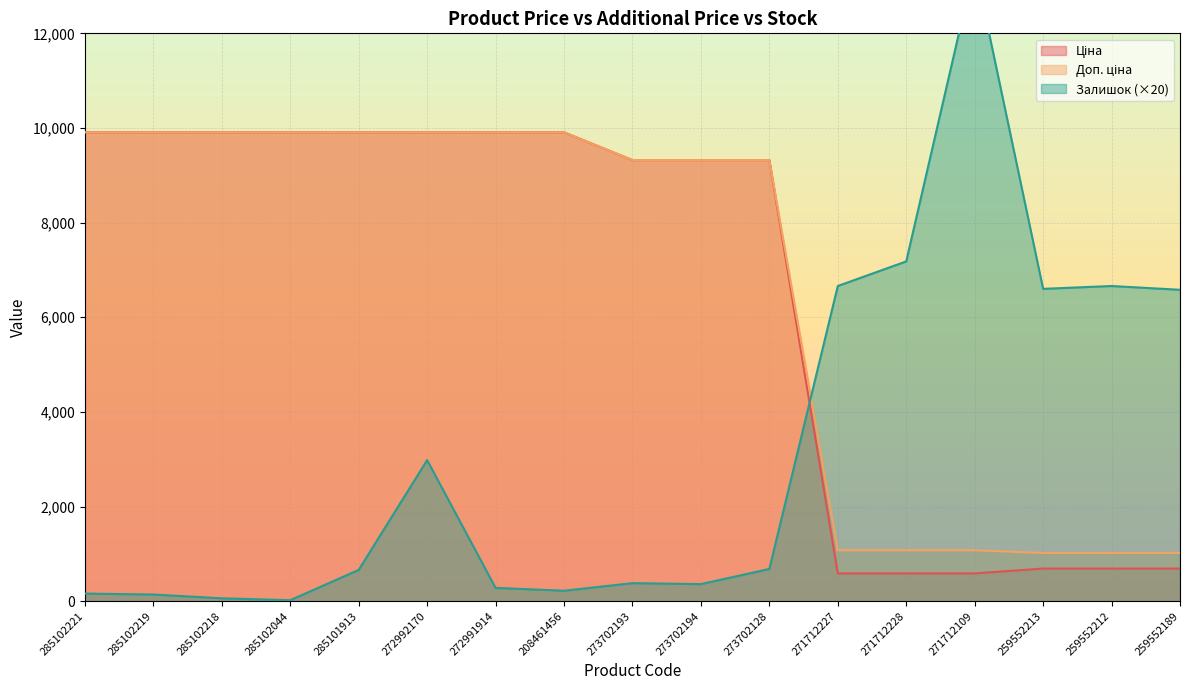

Which series has the largest total across all categories?

Доп. ціна